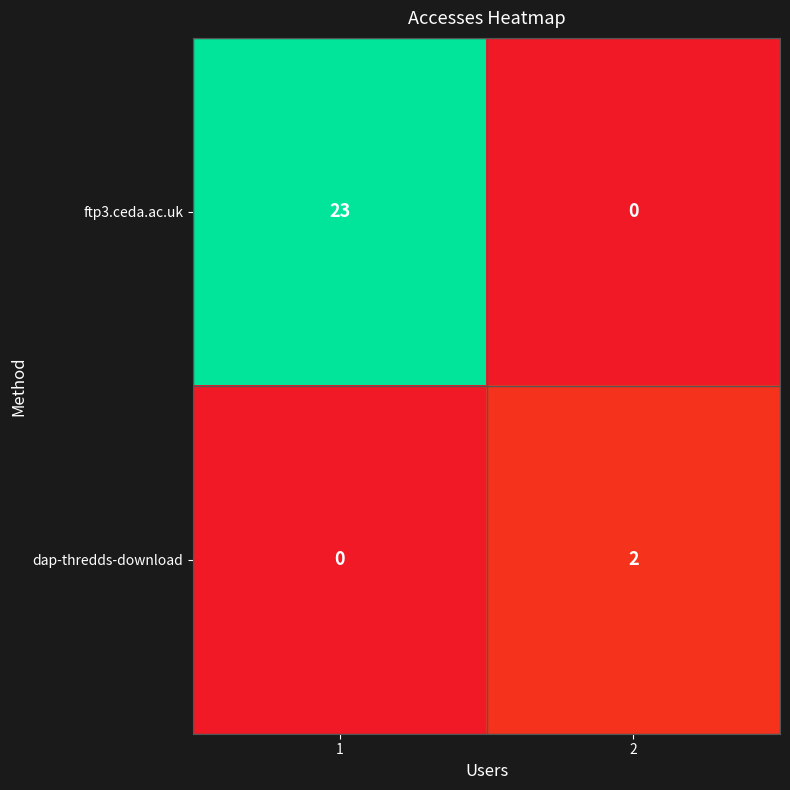

How many categories are shown in the chart?

2